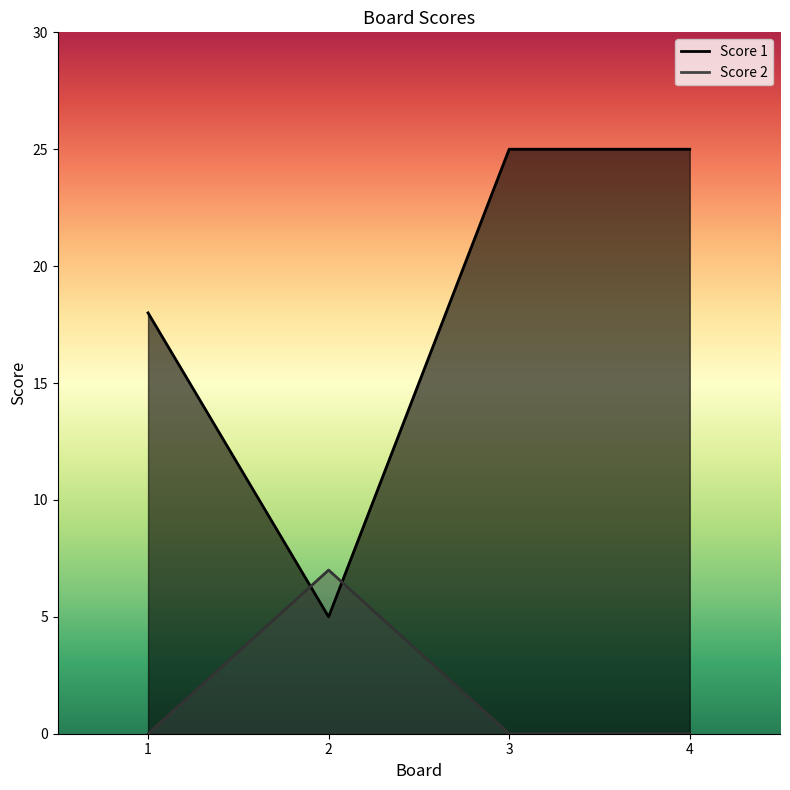

How many interior local peaks does the Score 2 series have?

1